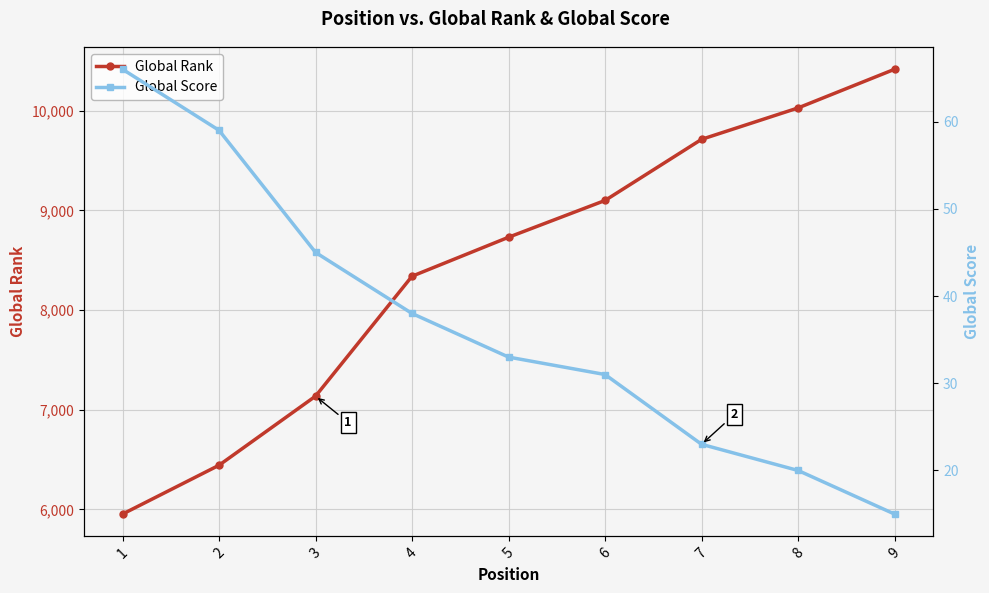

Is the value of Global Score at 3 greater than the value of Global Rank at 5?

No